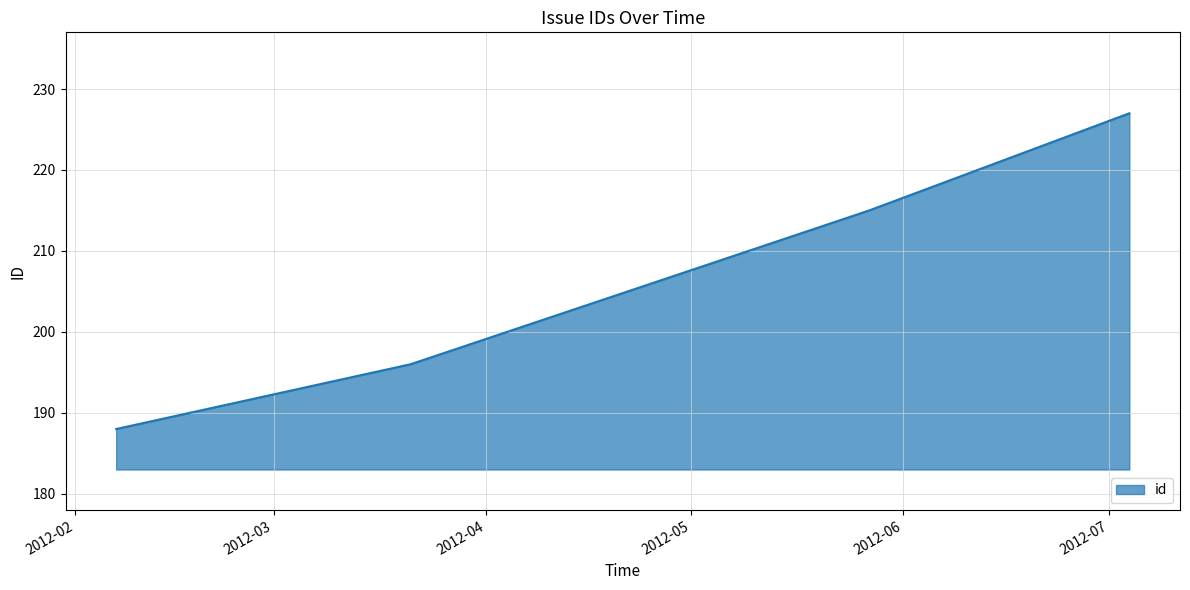

Reading right to left, list all the values displayed in this chart.

227	215	196	188